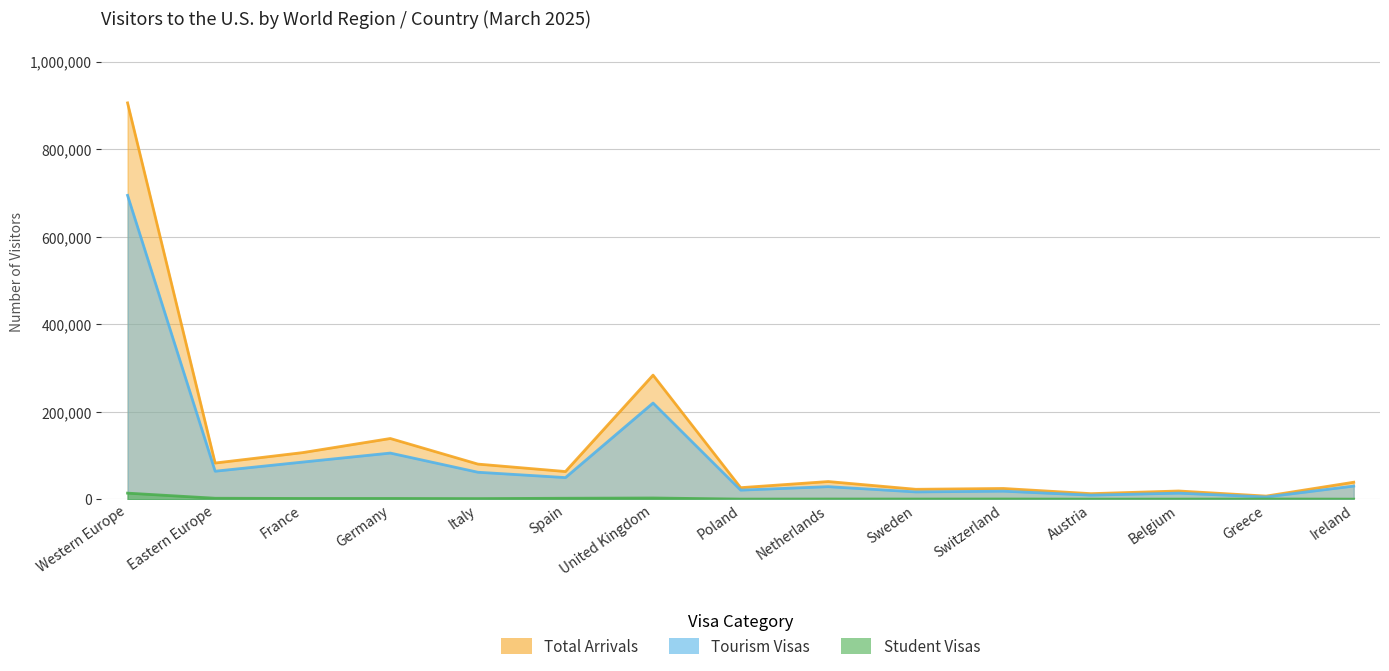

How many data points in Student Visas are less than 509?

7